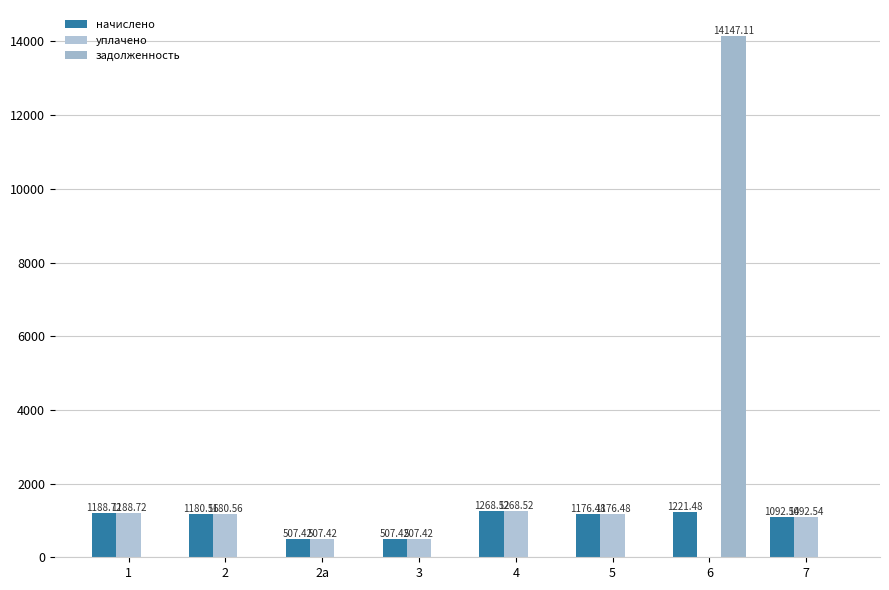

What is the difference between the maximum and minimum values in the начислено series?

761.1